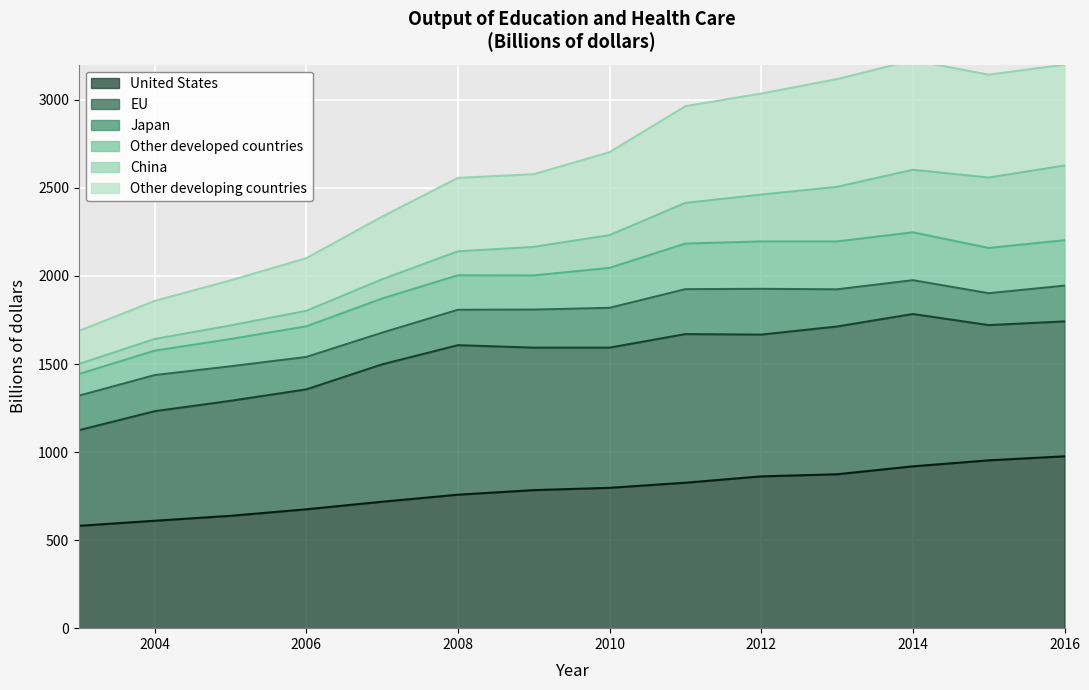

In Other developing countries, how many points are higher than both neighbors (excluding endpoints)?

1